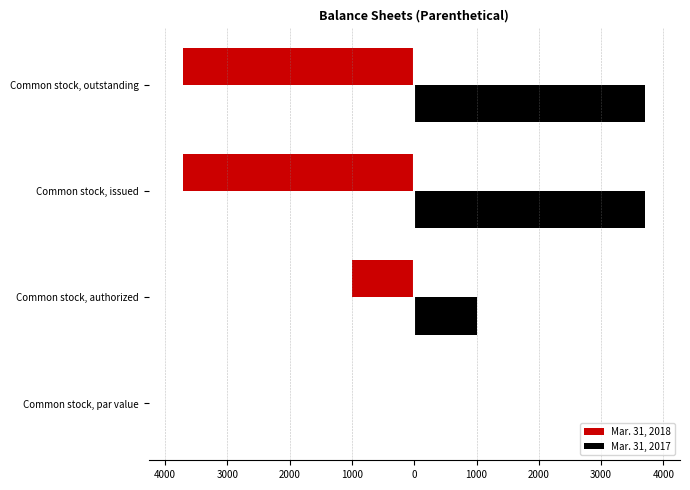

What are all the series names shown in the legend?

Mar. 31, 2018, Mar. 31, 2017